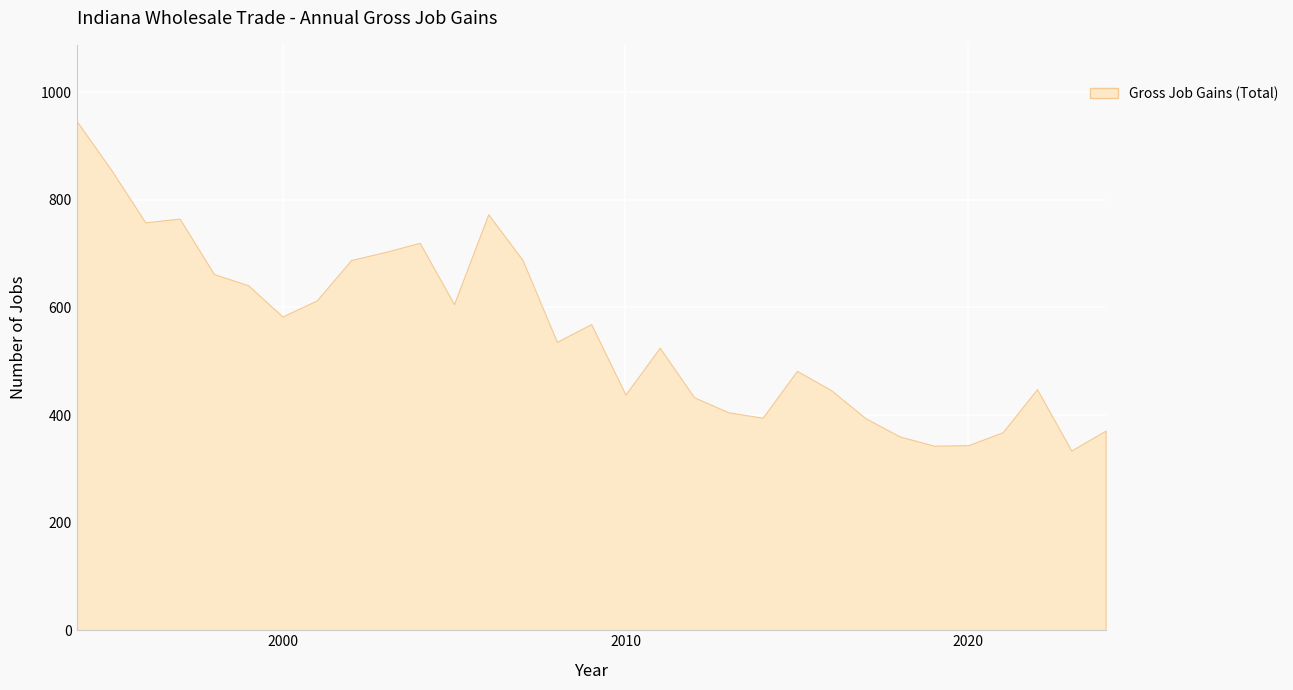

Does the chart display data point markers on the line(s)?

No